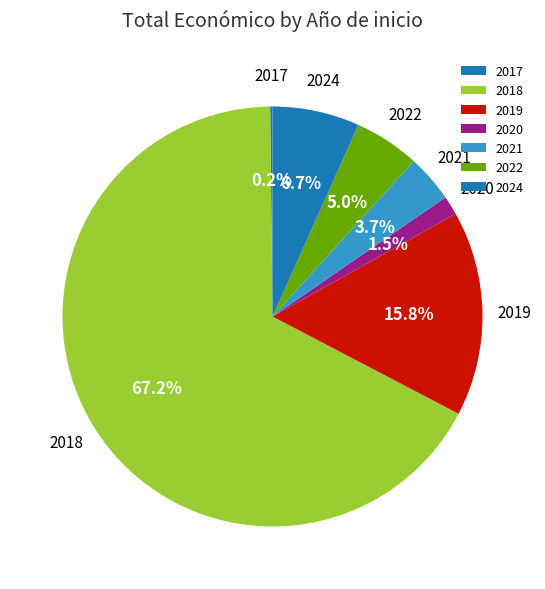

Which category accounts for the majority?

2018